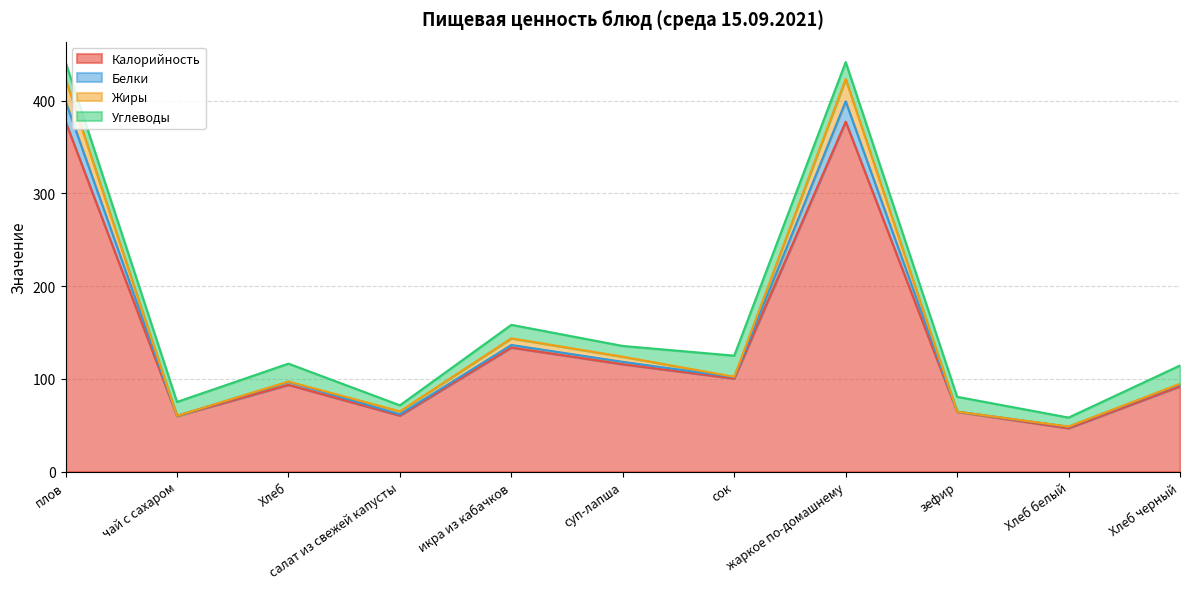

True or false: Калорийность and Белки cross at least once.

False